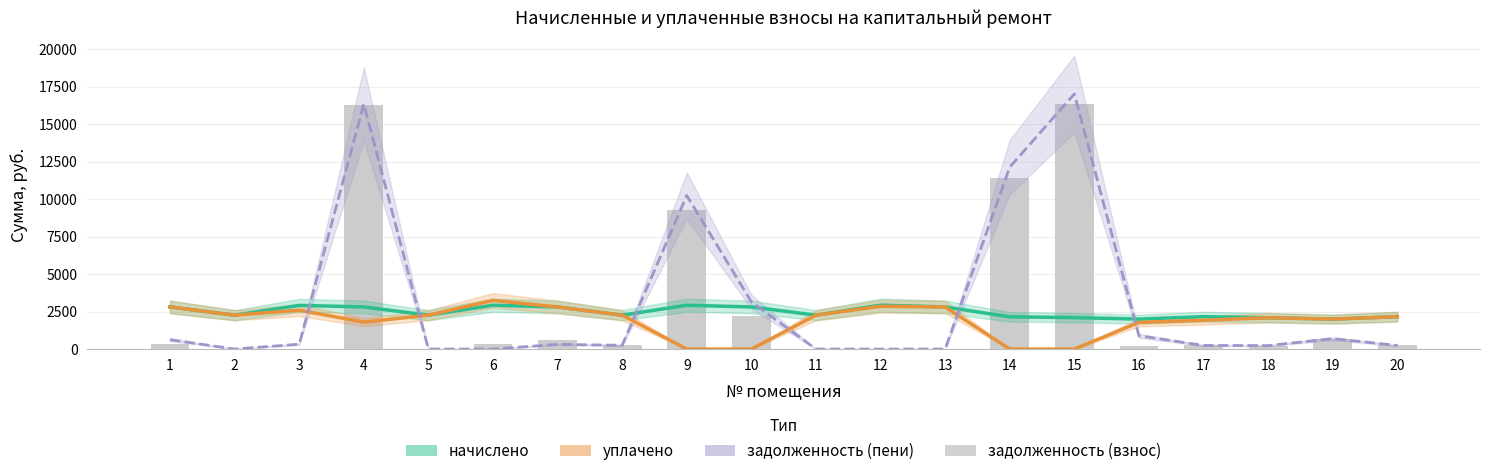

At how many categories does at least one series exceed 4016?

4